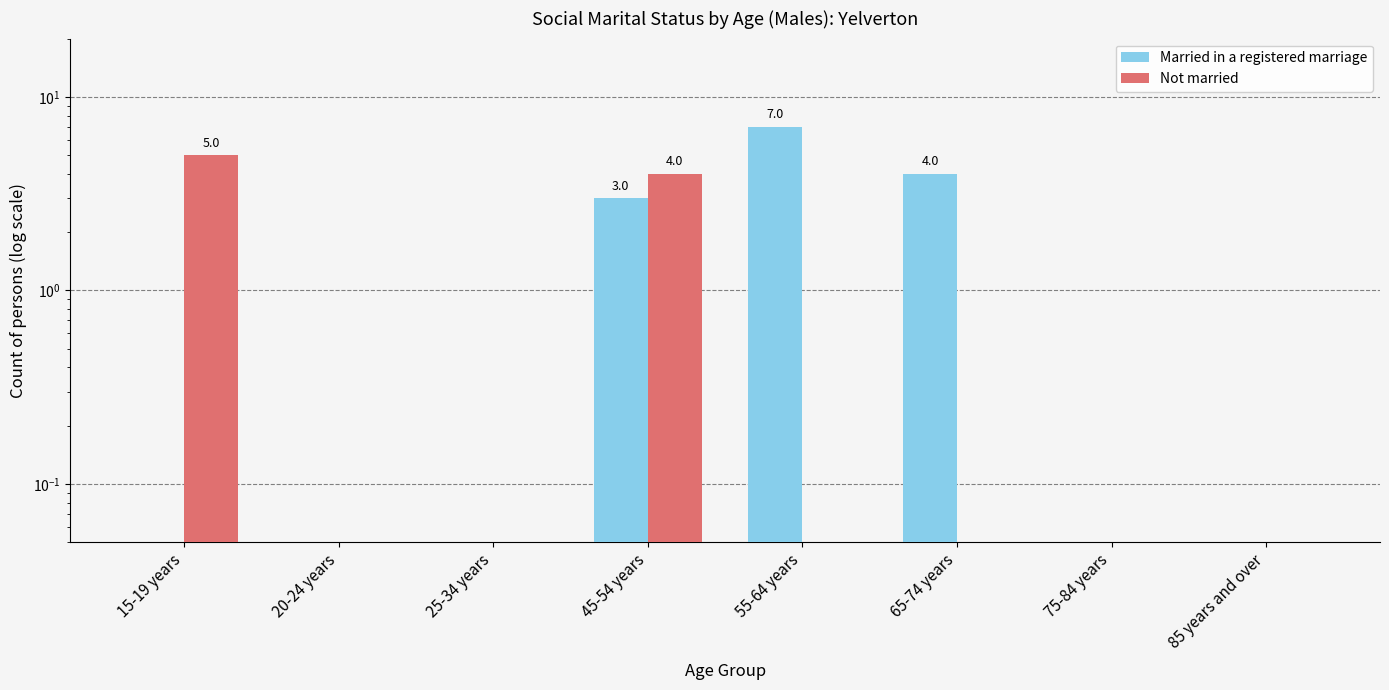

At which category is the sum across all series the highest?

45-54 years